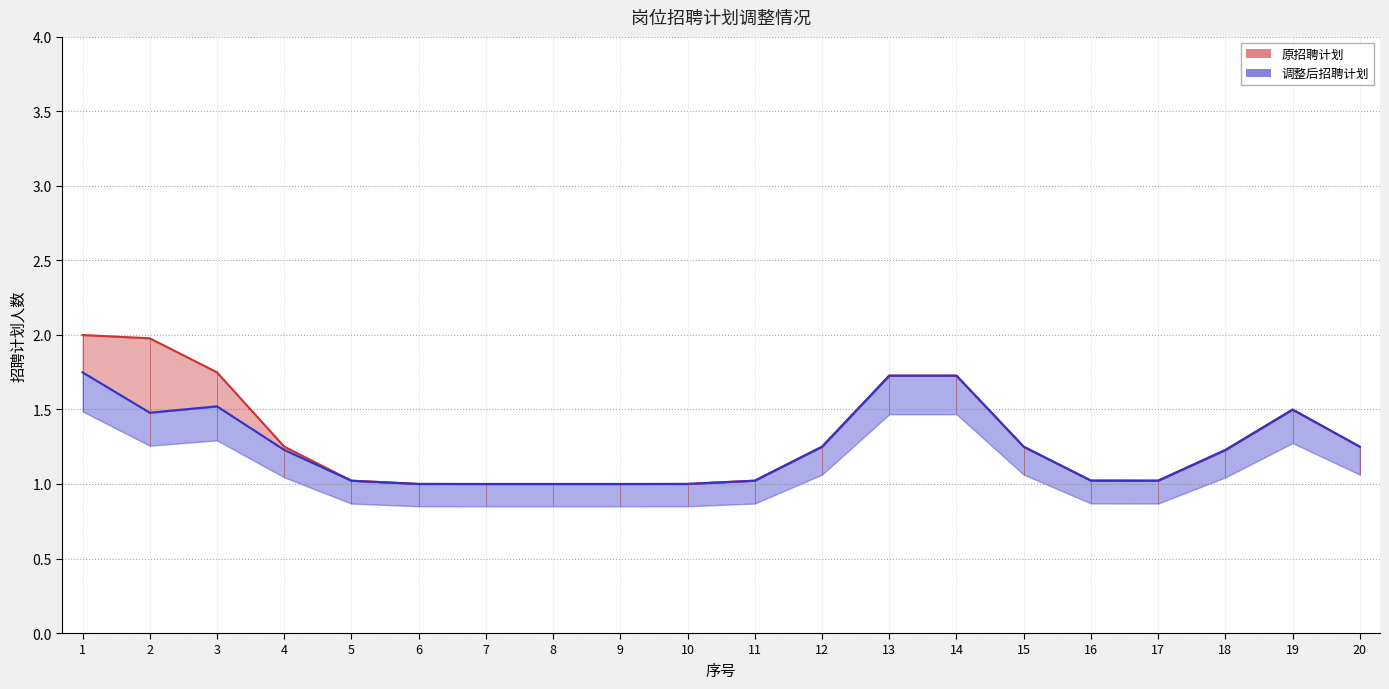

Which series has the largest total across all categories?

原招聘计划